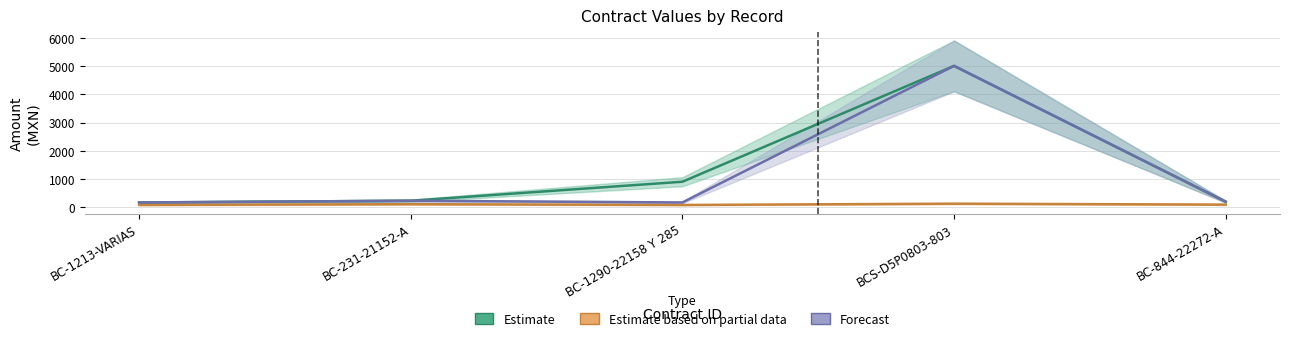

What is the spread (max minus min) of values at BC-1213-VARIAS?

88.8